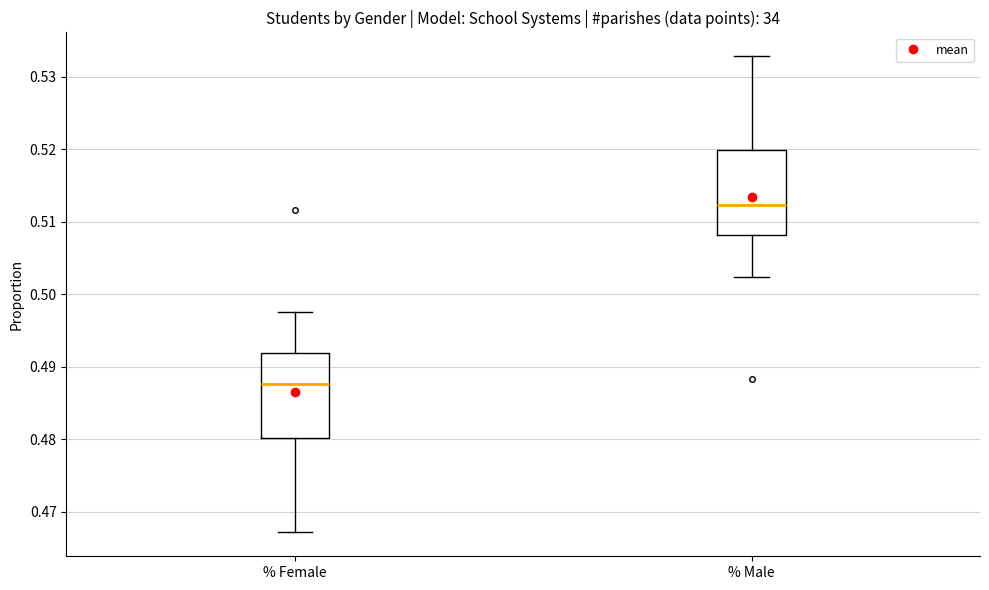

Which box has the lowest median line?

% Female